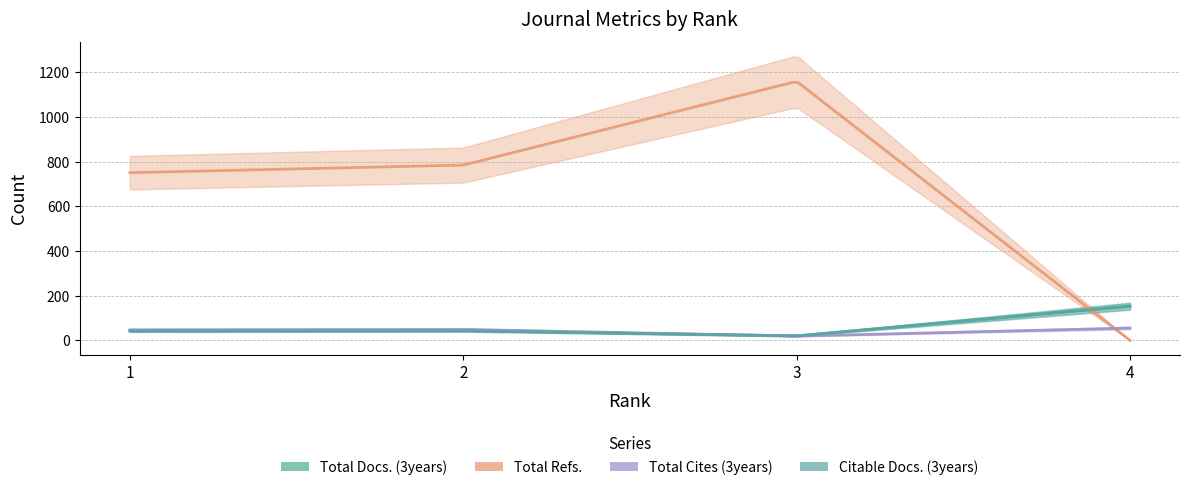

True or false: Total Refs. has a value of 785 at 2.

True